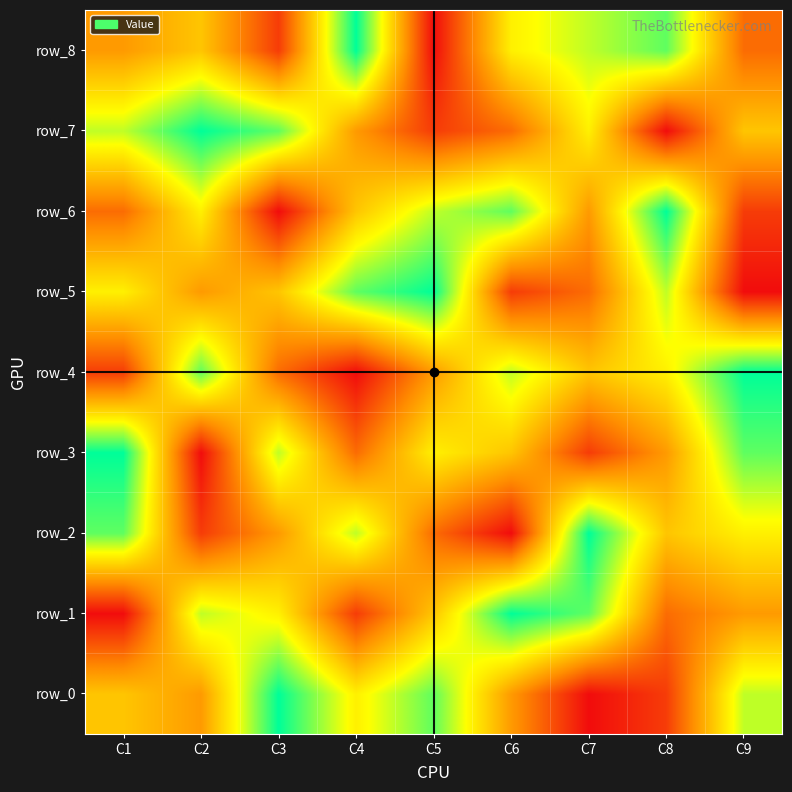

Which series has the widest spread of values?

row_0